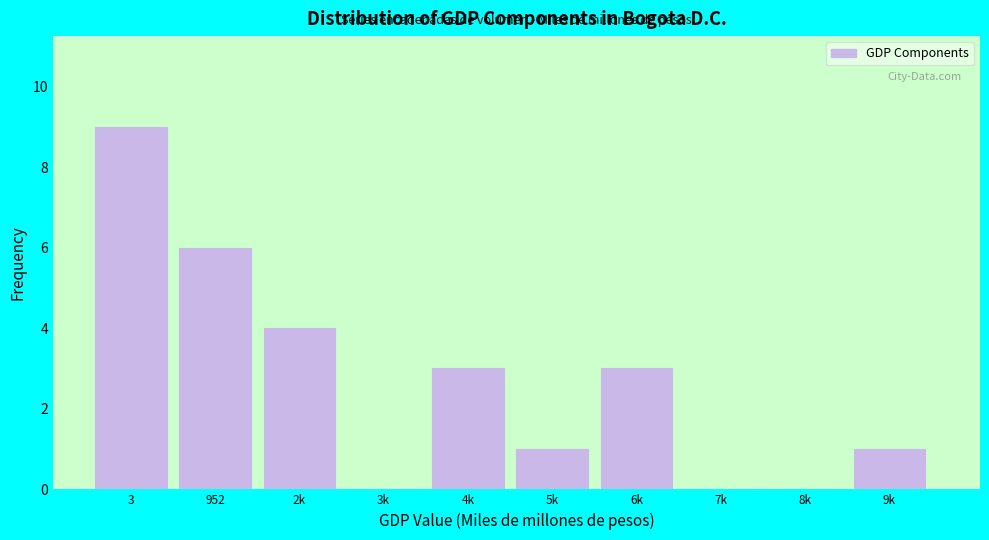

Reading right to left, what are all the values shown in this chart?

9k=1	8k=0	7k=0	6k=3	5k=1	4k=3	3k=0	2k=4	952=6	3=9